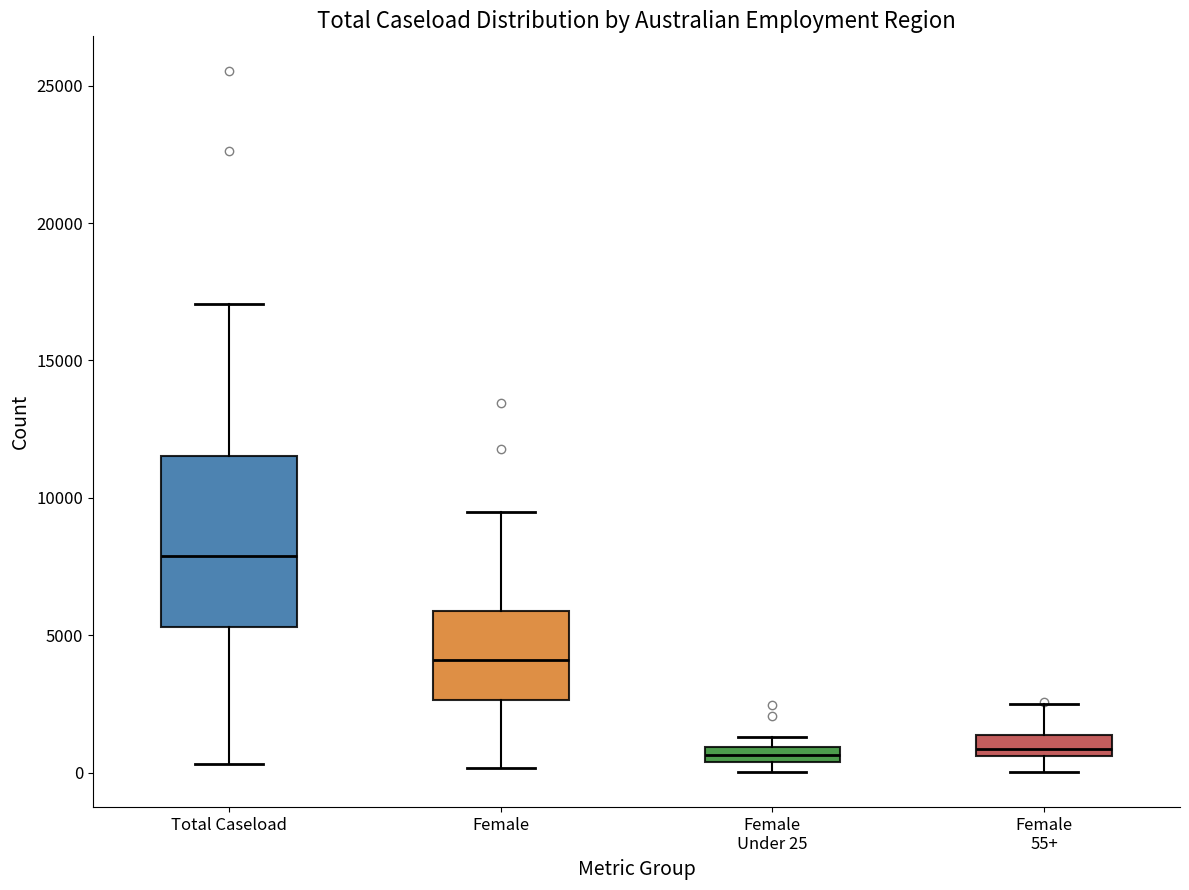

Which box's median line is the highest?

Total Caseload